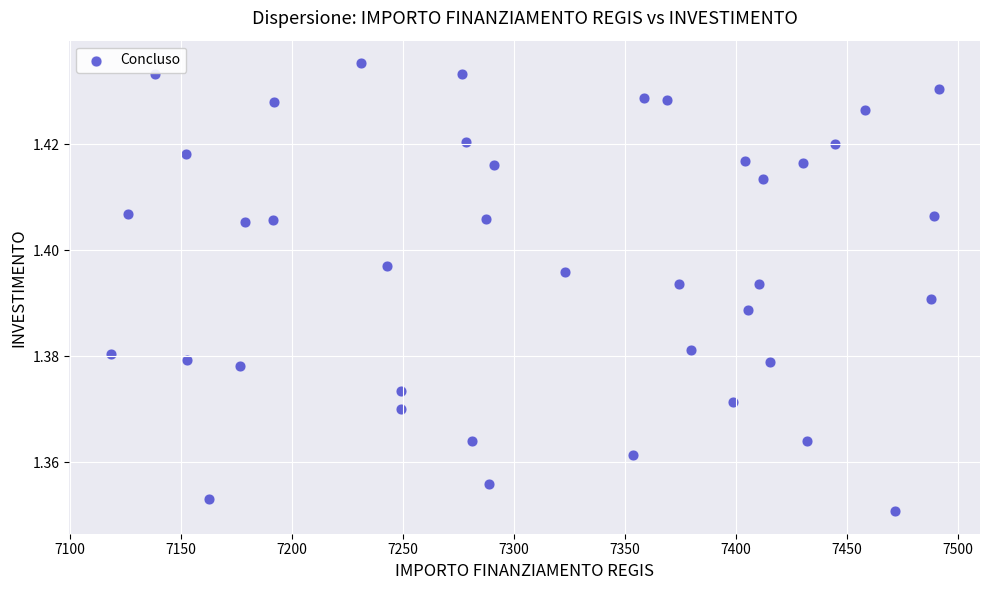

What is the range of X values (max minus min)?

372.7